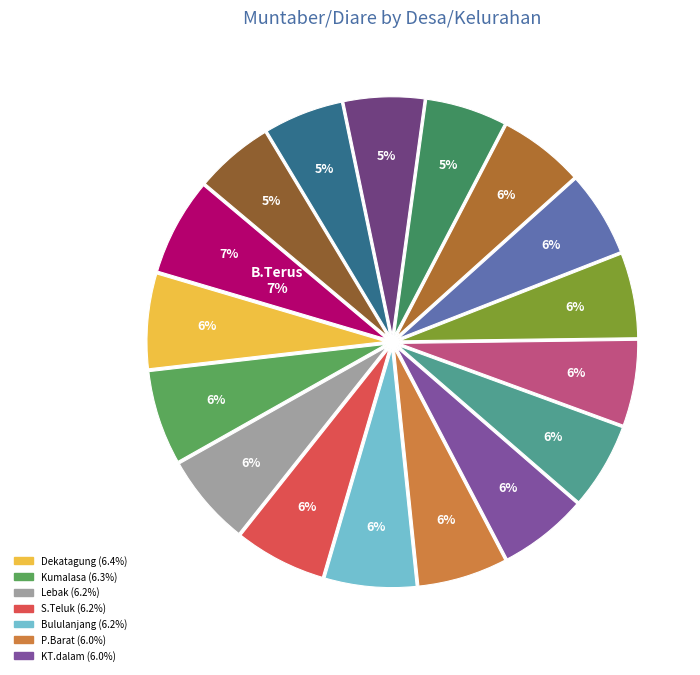

To the nearest percent, what is the difference between the largest and smallest slice percentages?

1%